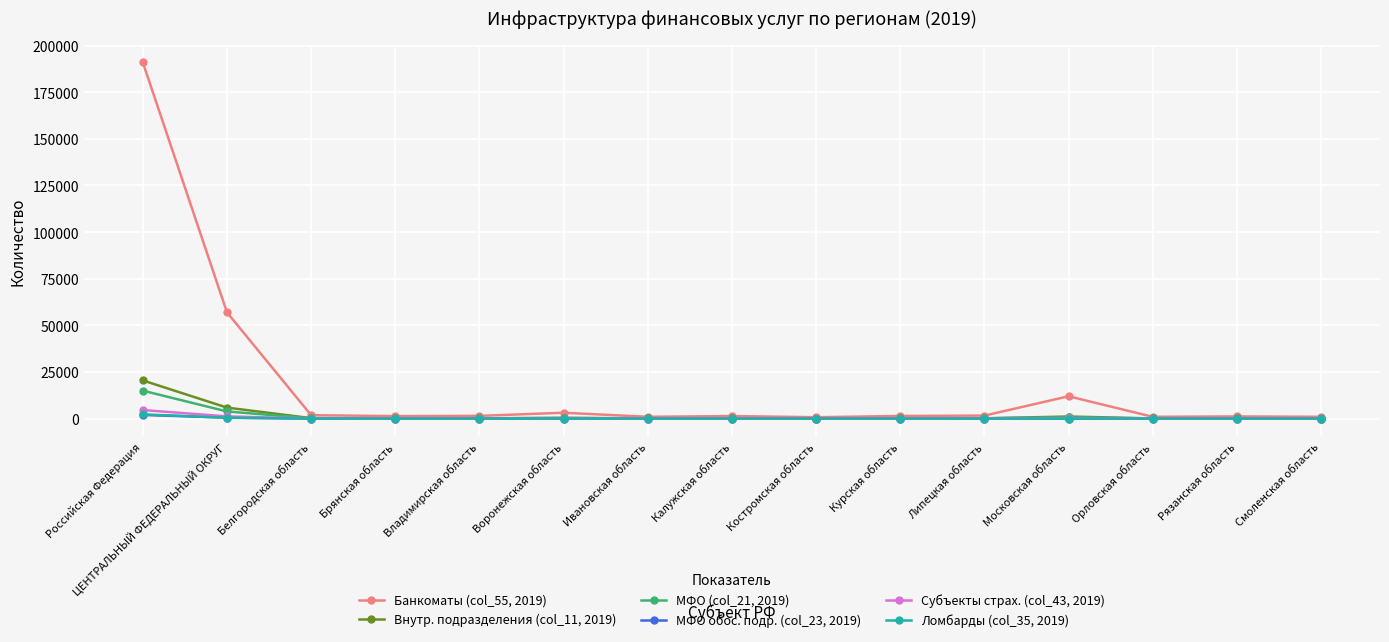

What is the label of the 6th point from the right?

Курская область